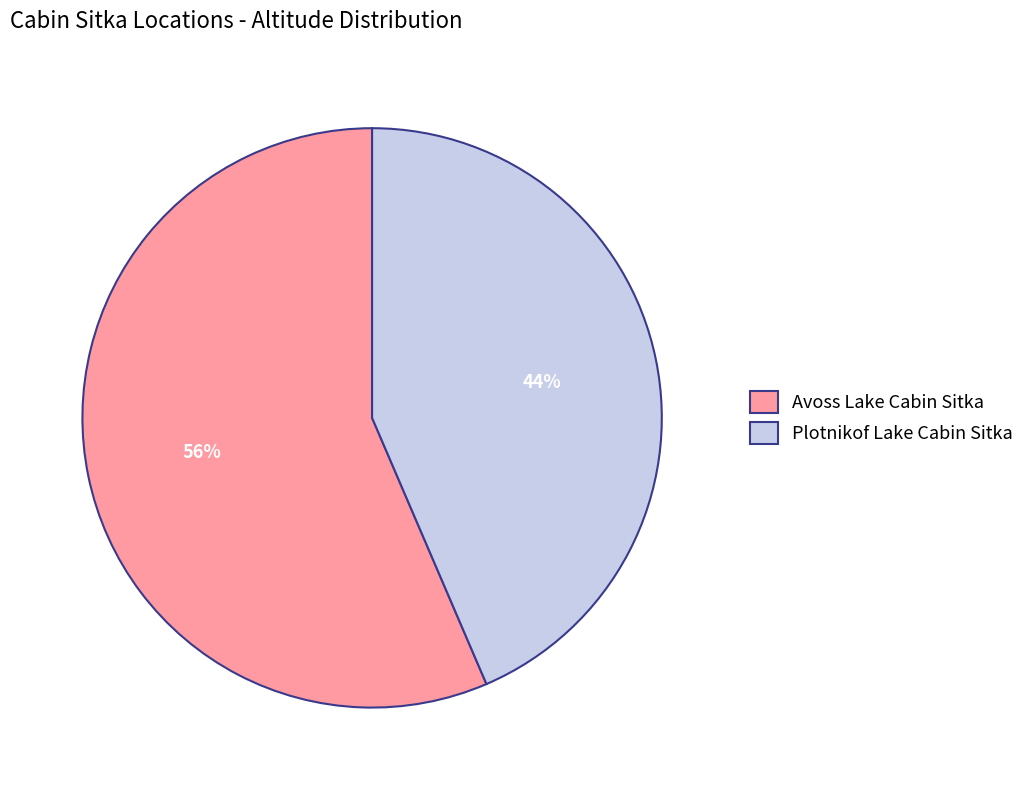

What percentage is the Plotnikof Lake Cabin Sitka slice, to the nearest percent?

44%